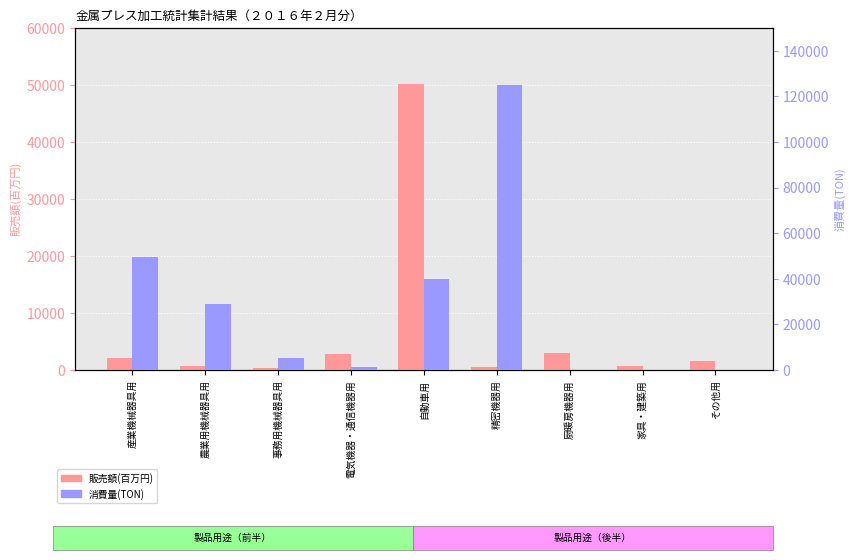

Reading right to left, extract all data points from this chart.

販売額(百万円): 1526	637	3055	545	50223	2856	285	652	2087
消費量(TON): 0	0	0	125110	39873	1432	5119	29041	49645